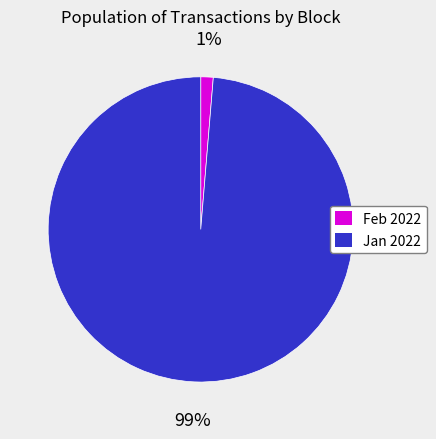

Which slice represents more than half of the pie?

Jan 2022